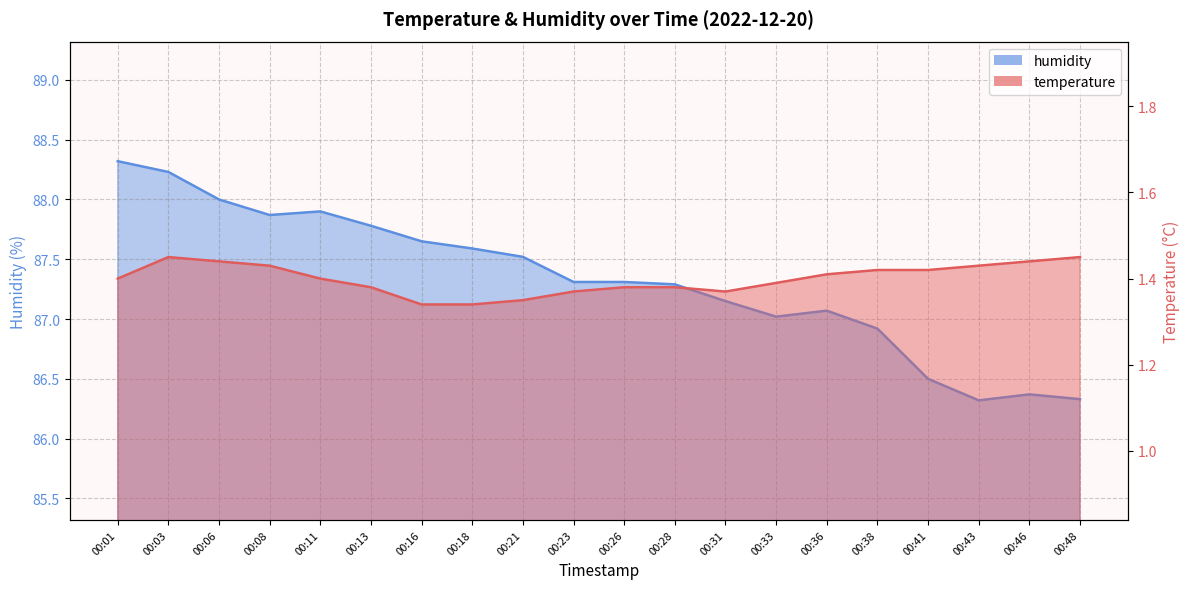

How many lines are shown in the chart?

2